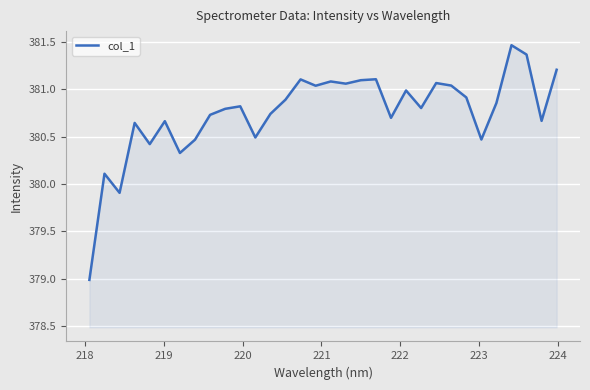

What is the difference between the maximum and minimum values?

2.5